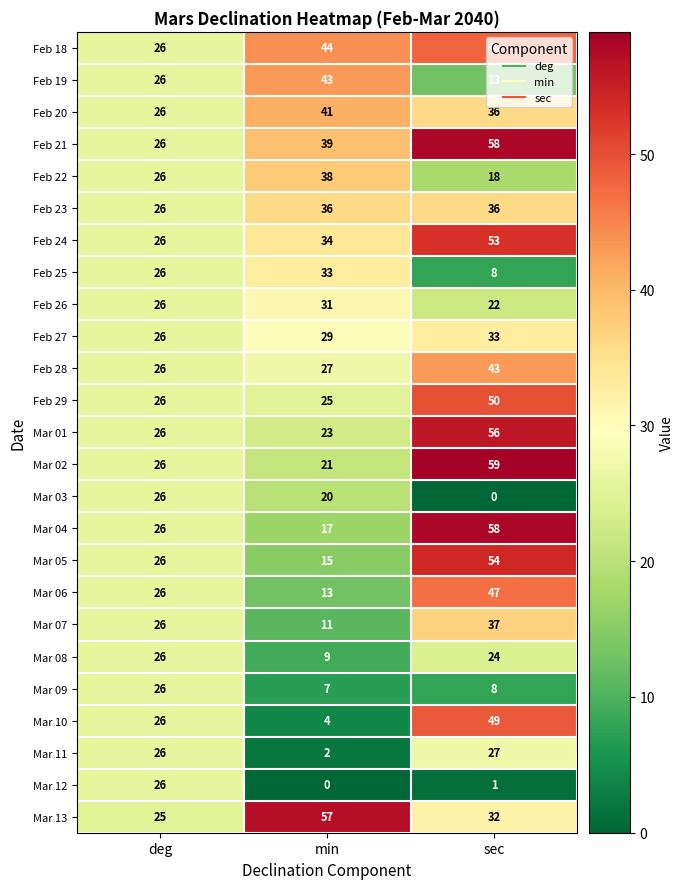

What is the approximate value of Feb 23 at min, to the nearest 10?

40